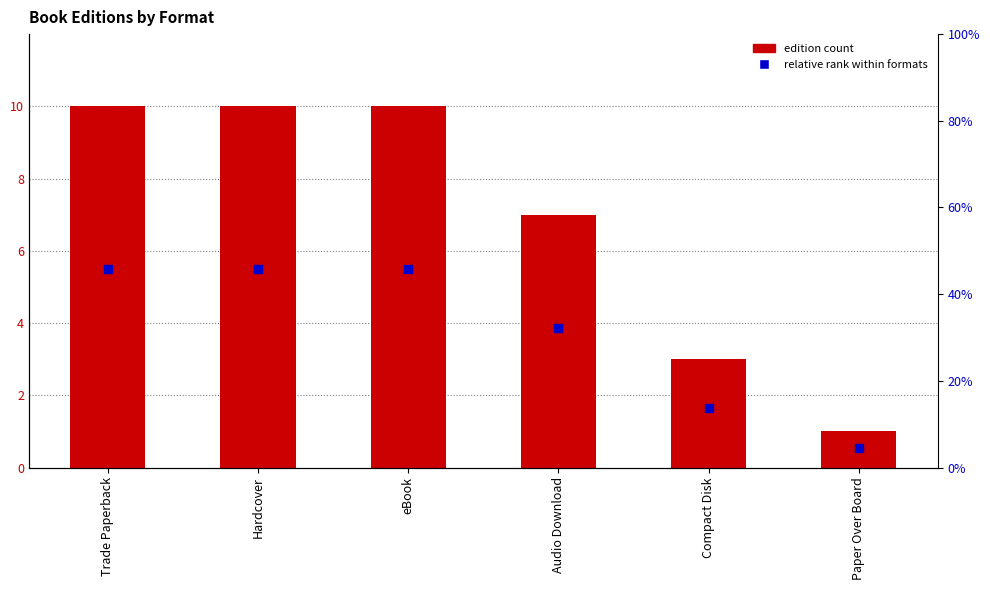

Which series has the largest total across all categories?

Count of editions